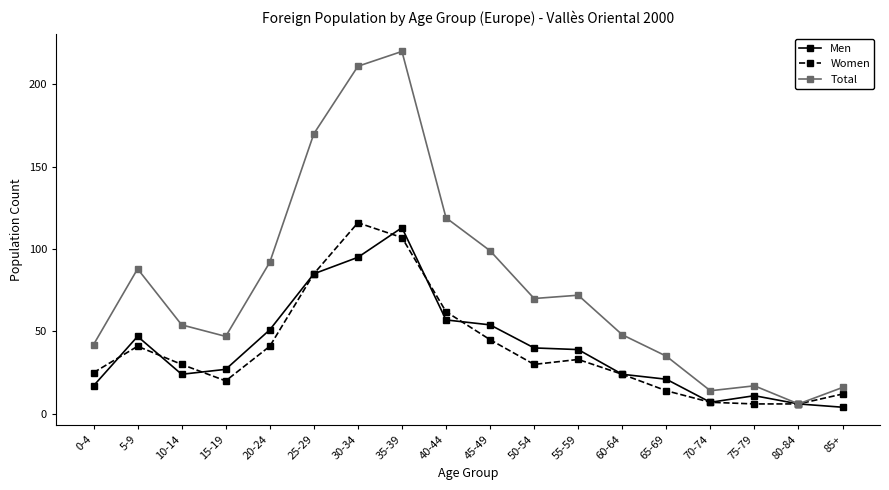

What is the sum of the Total values at 80-84 and 0-4?

48